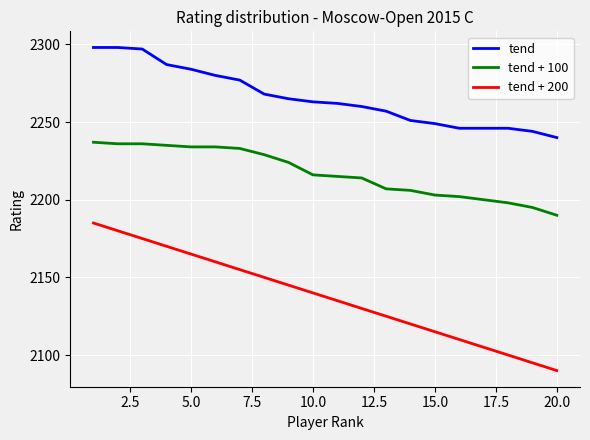

What is the minimum value for tend + 200?

2090